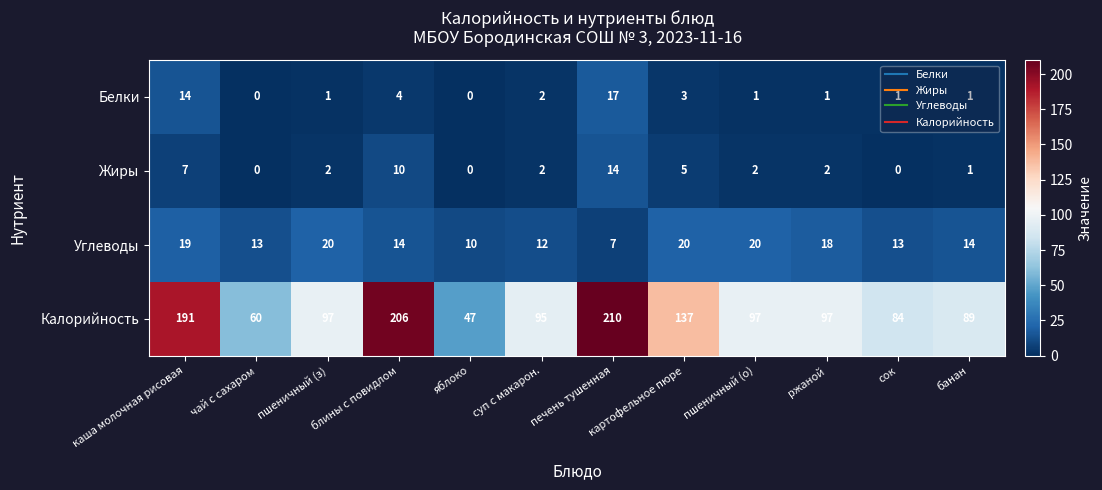

List the series in order of their peak value, lowest first.

Жиры, Белки, Углеводы, Калорийность